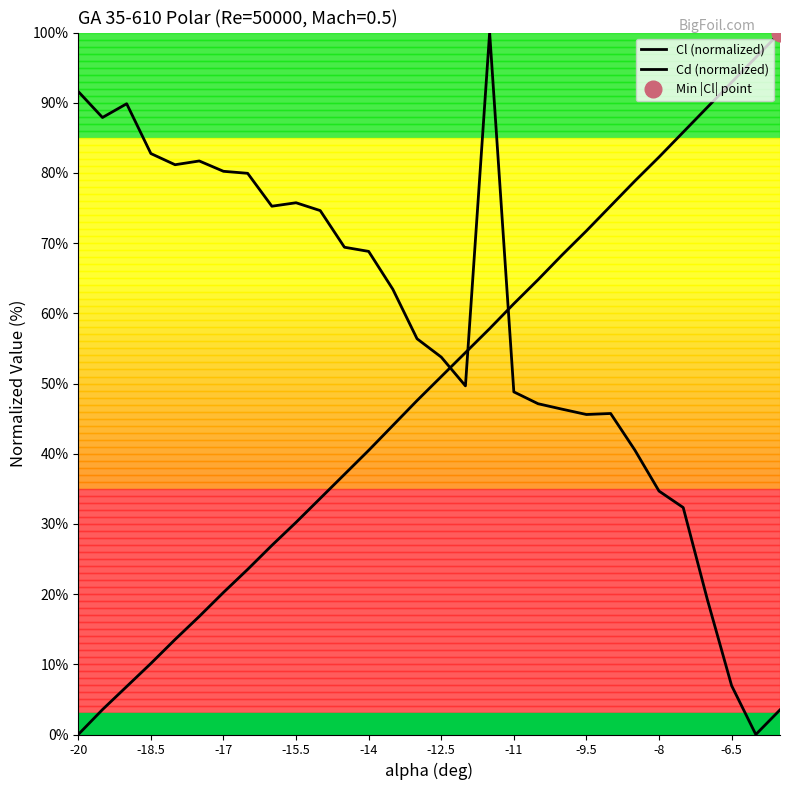

Is this an area chart (filled region under the line)?

No